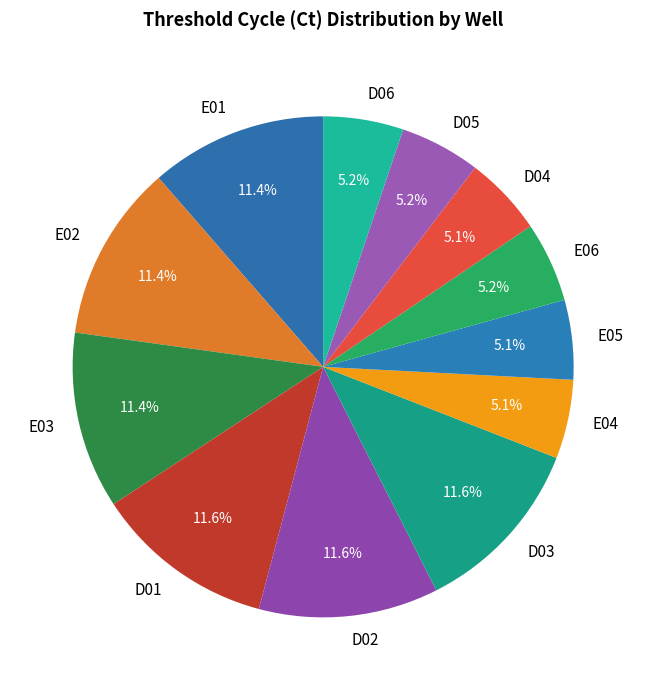

Does E02 account for over 50% of the chart?

No